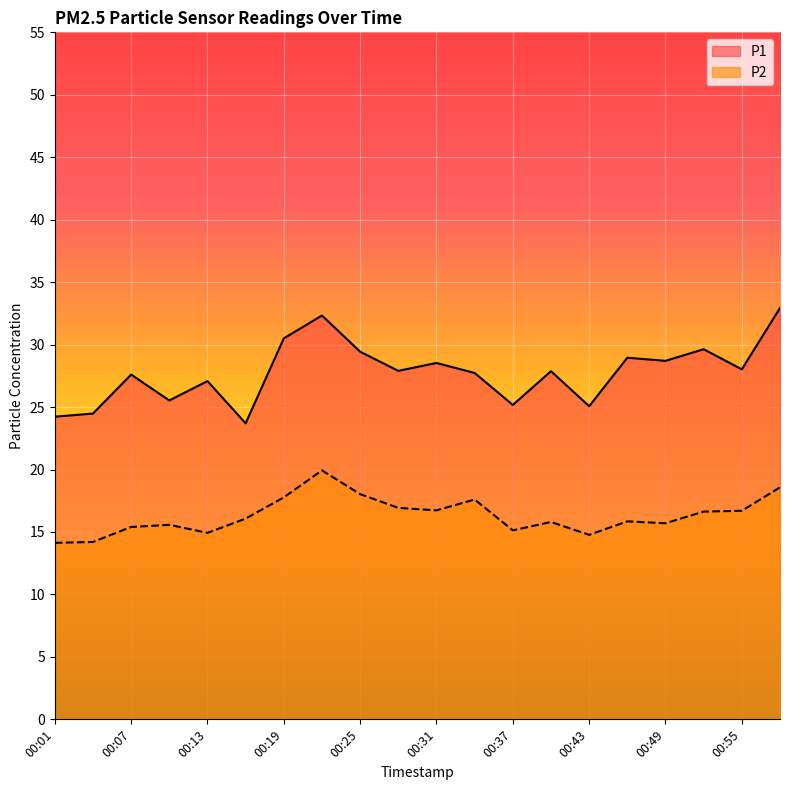

Rank the categories by P2 value from lowest to highest.

00:01, 00:04, 00:43, 00:13, 00:37, 00:07, 00:10, 00:49, 00:40, 00:46, 00:16, 00:52, 00:55, 00:31, 00:28, 00:34, 00:19, 00:25, 00:58, 00:22